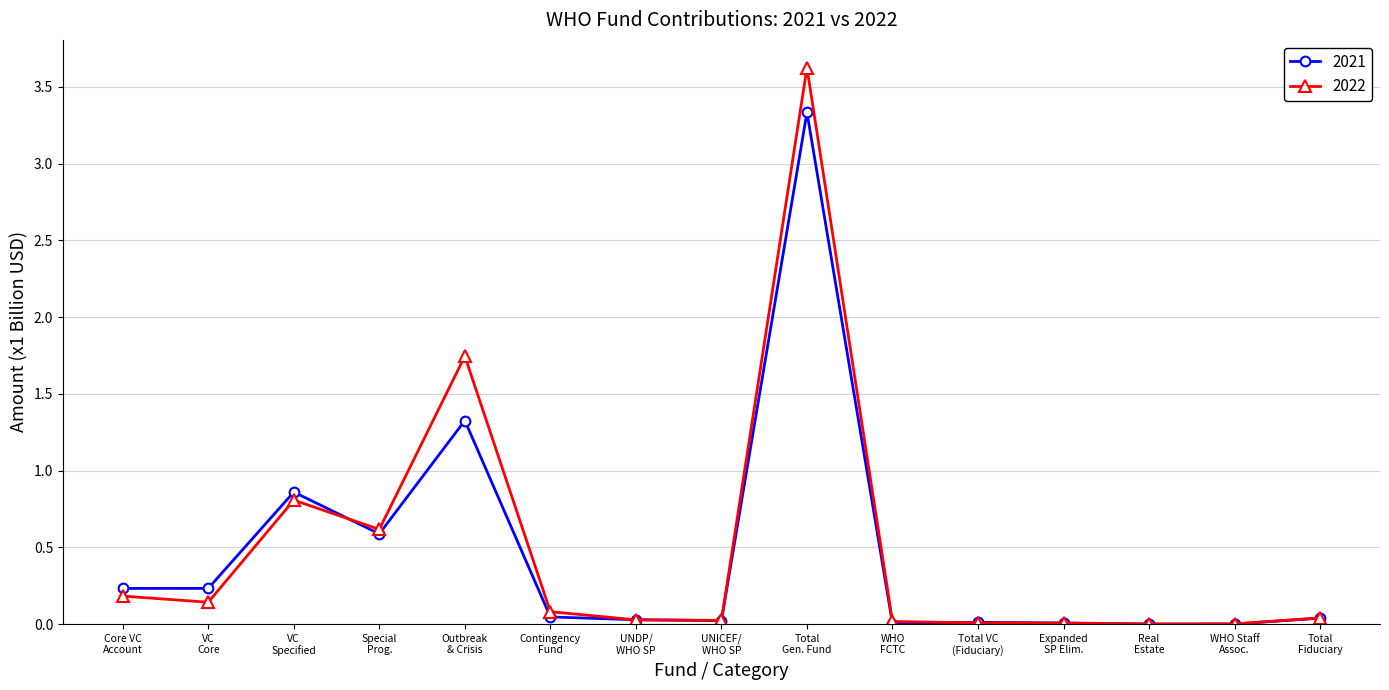

List the series in order of their peak value, lowest first.

2021, 2022